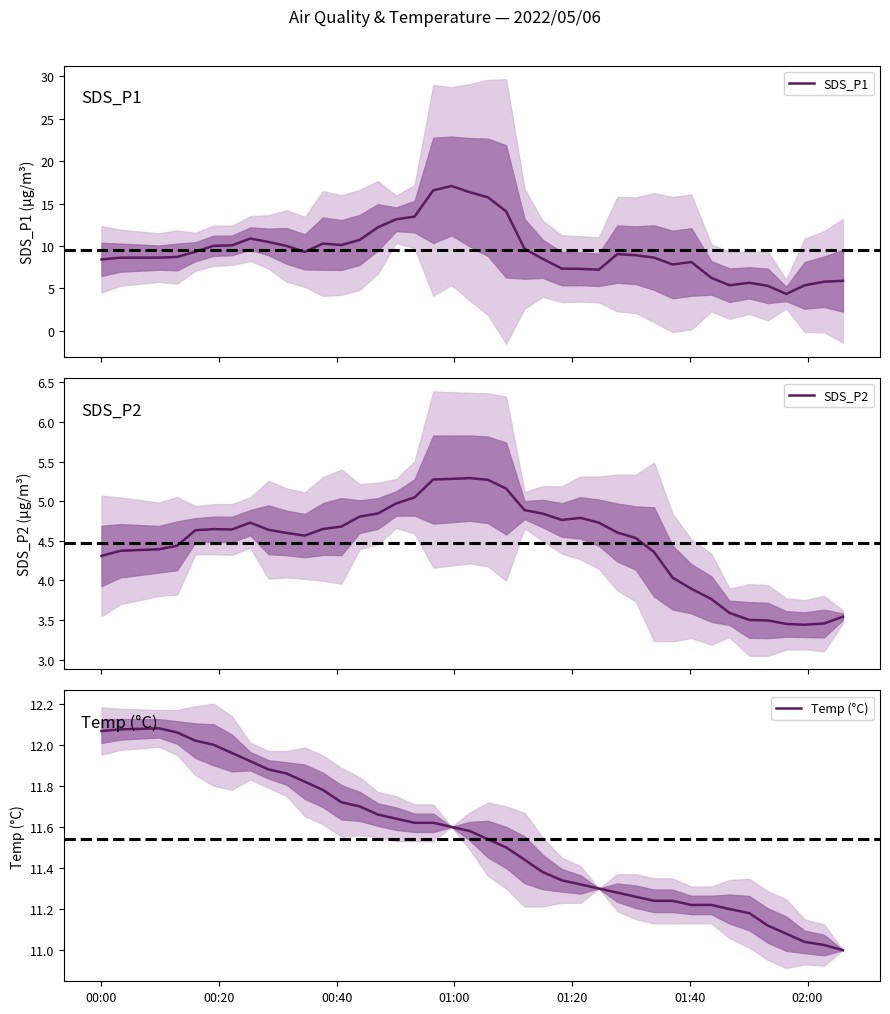

What is the difference between the second highest and minimum values in the SDS_P1 series?

12.2